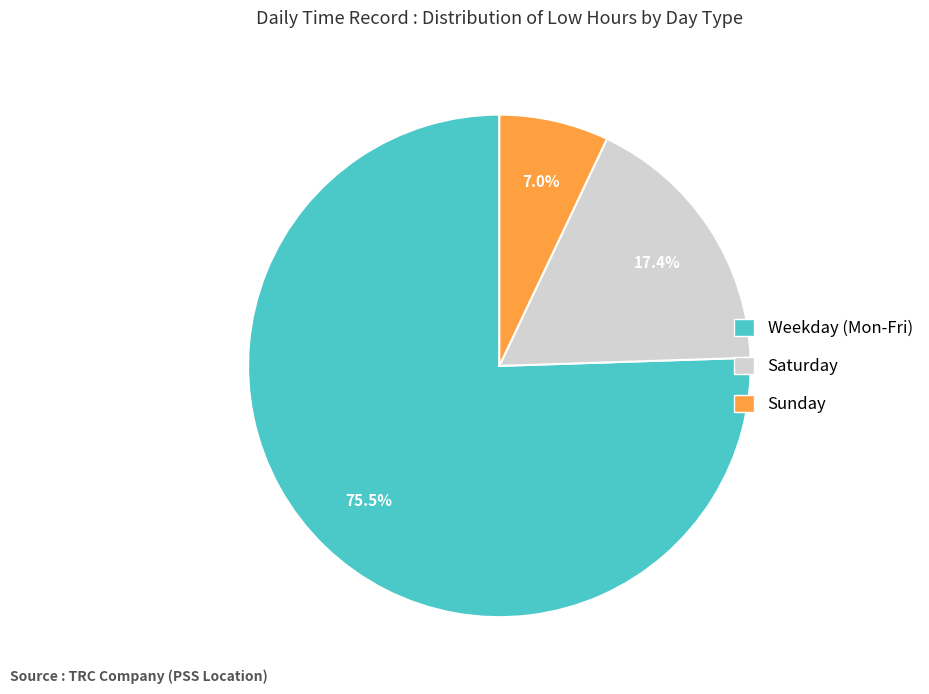

Count the number of slices in the pie.

3